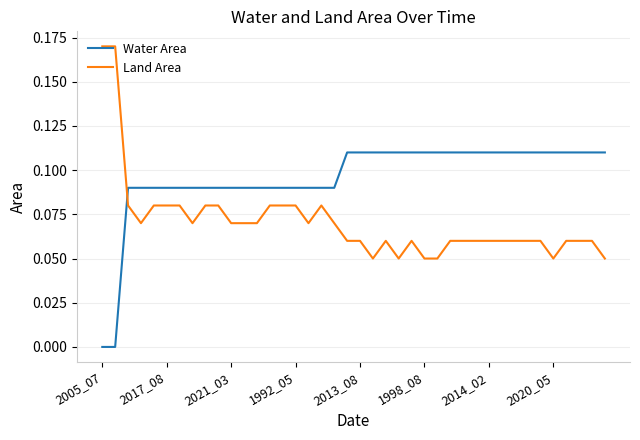

Rank the series by their maximum value, from lowest to highest.

Water Area, Land Area